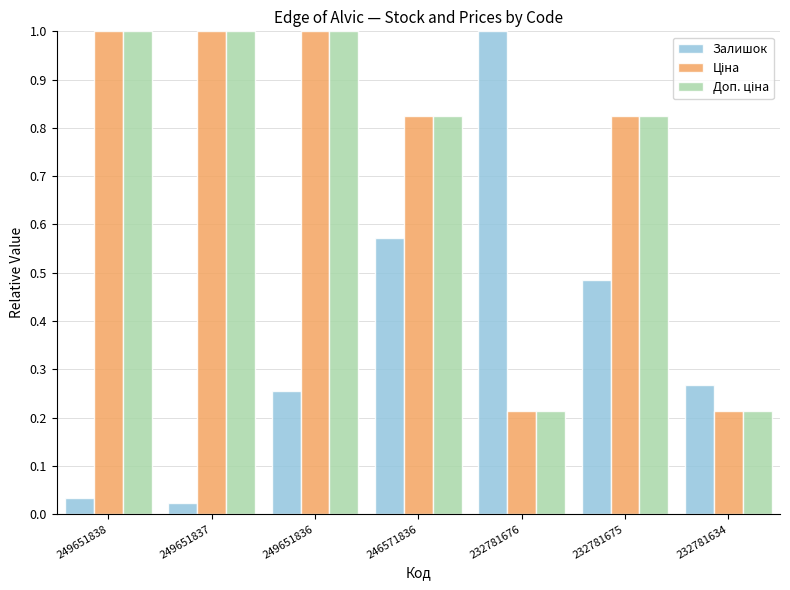

Which series has the widest spread of values?

Залишок